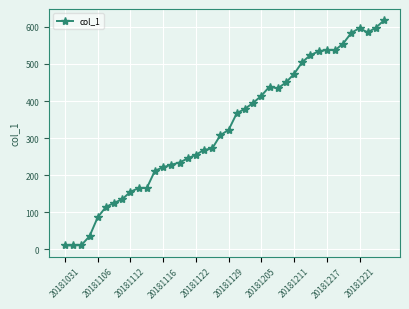

What is the sum of all values?

13102